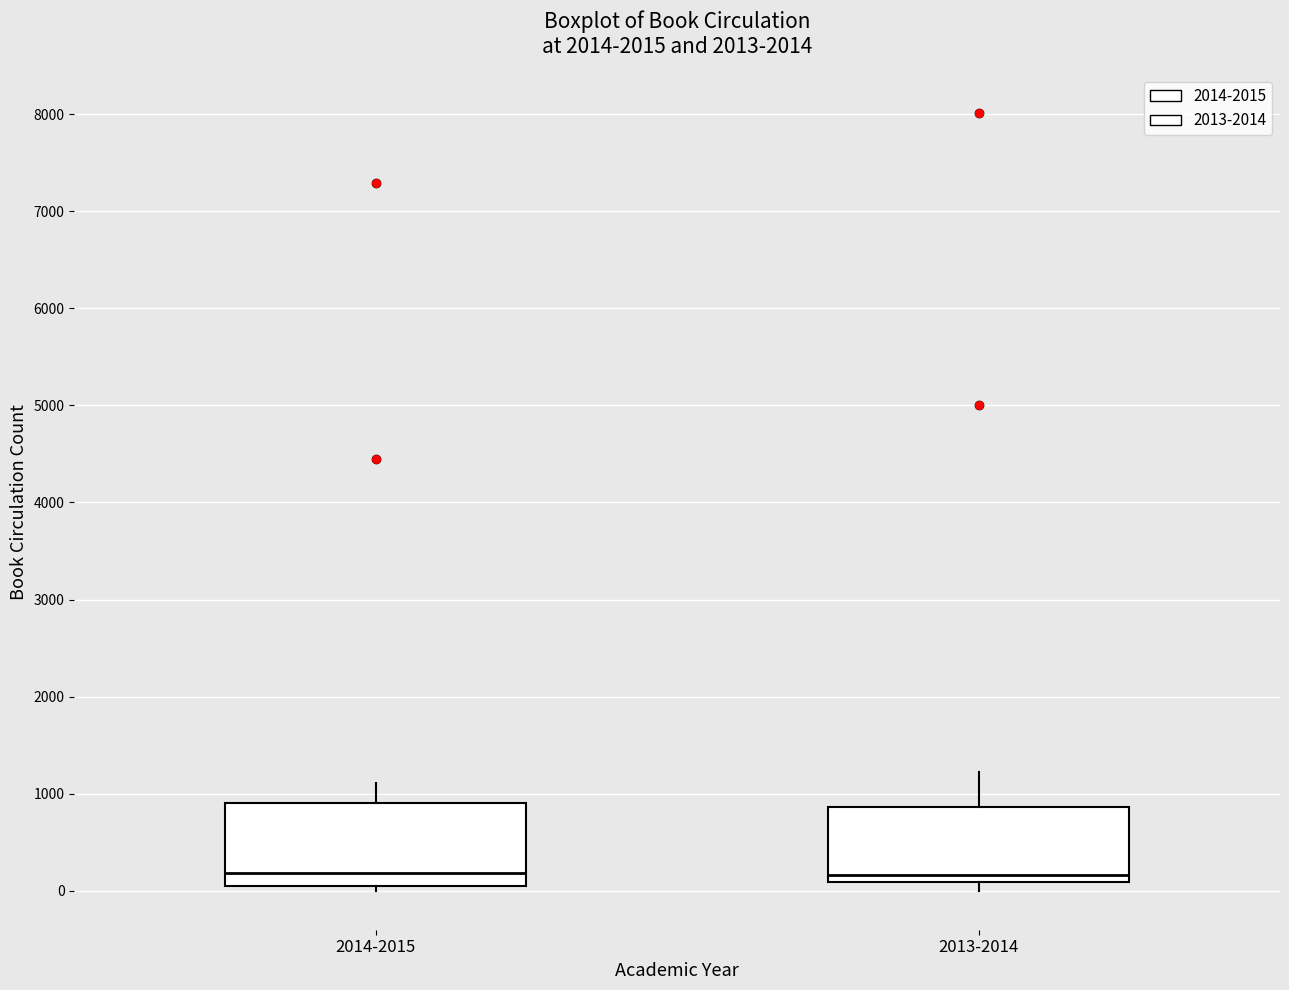

Where is the upper edge of the box for 2014-2015 on the y-axis? The values are not printed on the chart, so give them approximately, as read against the axis.

900